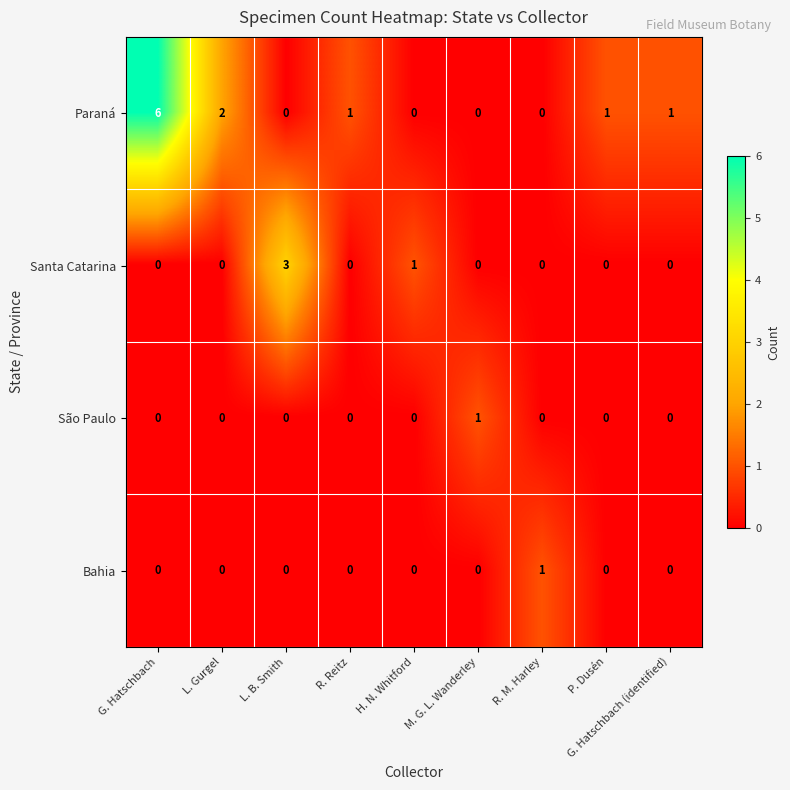

At which category is the sum across all series the highest?

G. Hatschbach